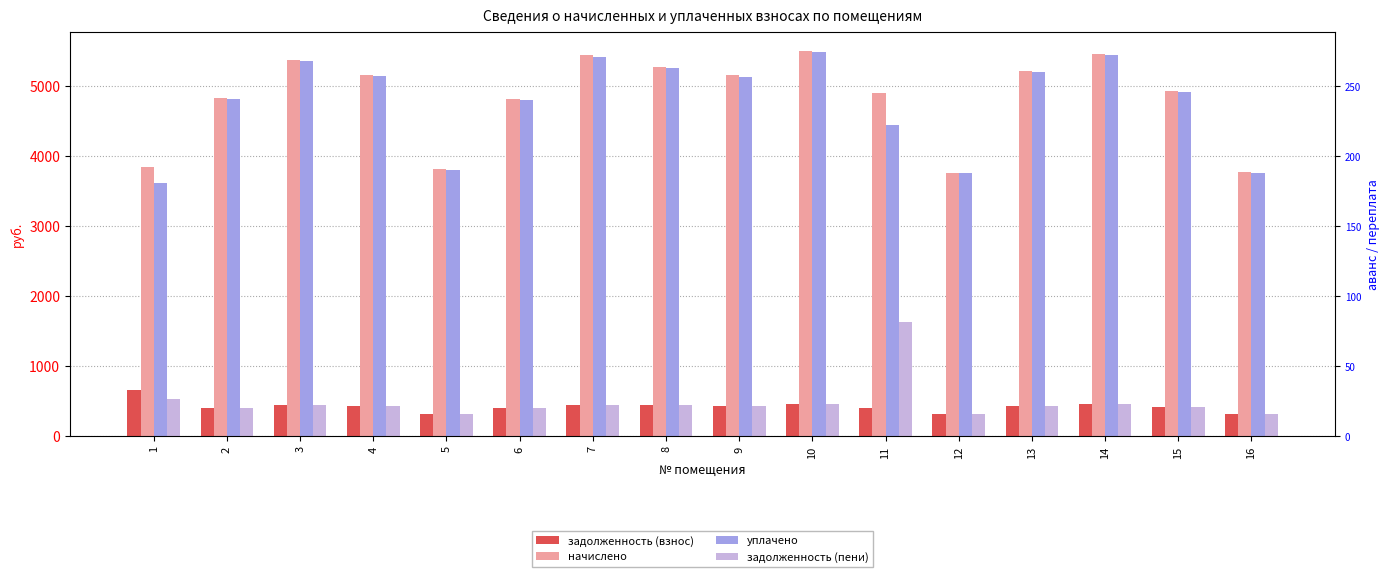

Which label corresponds to the smallest value in the chart?

12